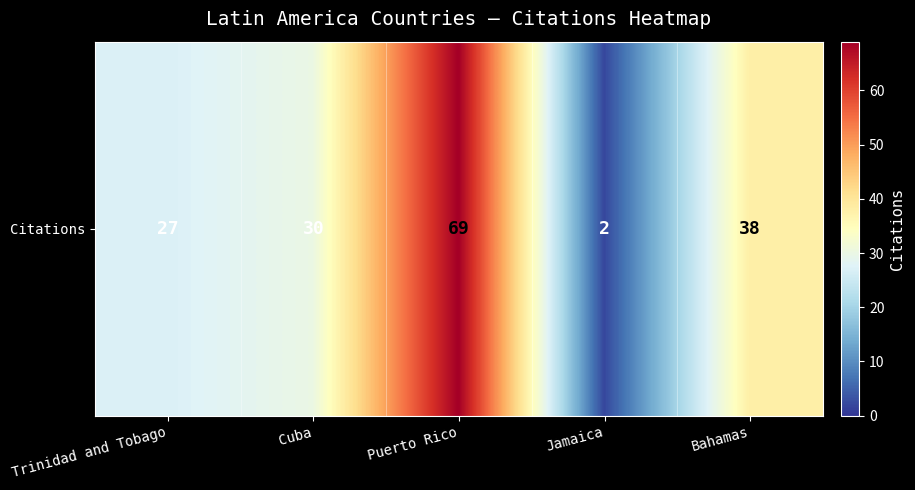

Rank the categories by value from highest to lowest.

Puerto Rico, Bahamas, Cuba, Trinidad and Tobago, Jamaica